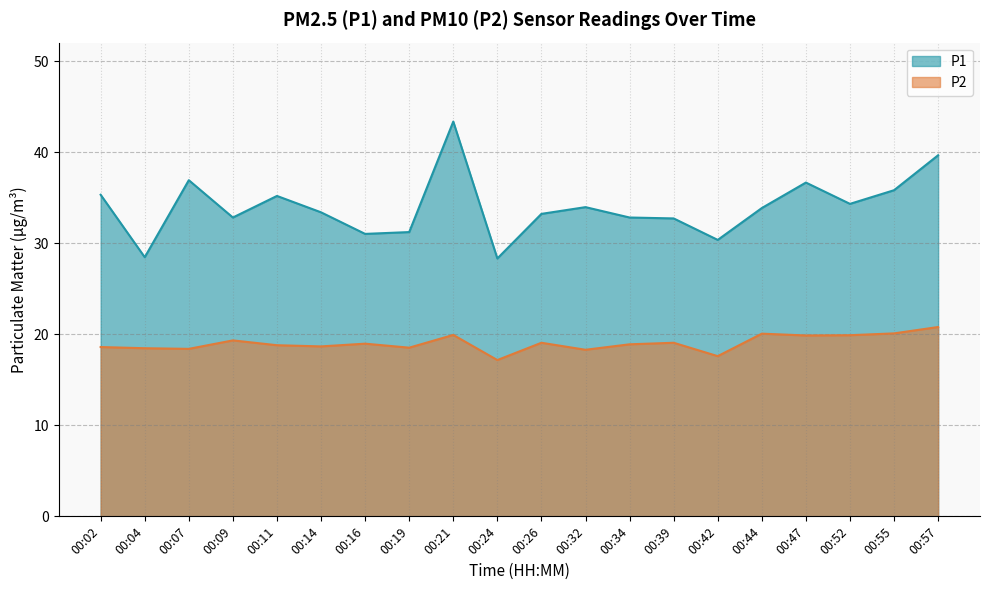

At which category does the chart reach its peak across all series?

00:21